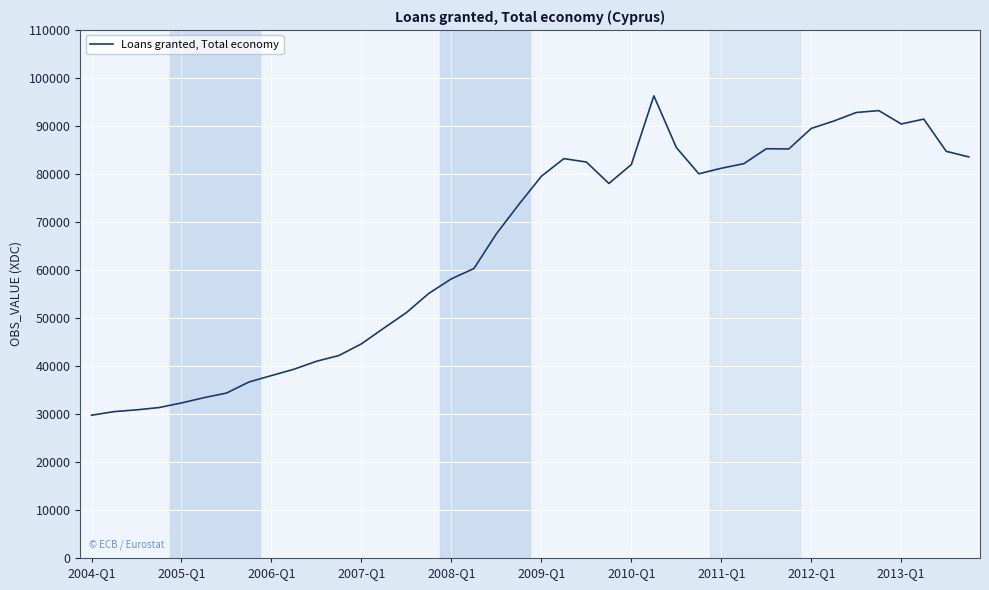

What is the difference between the maximum and minimum values?

66535.1